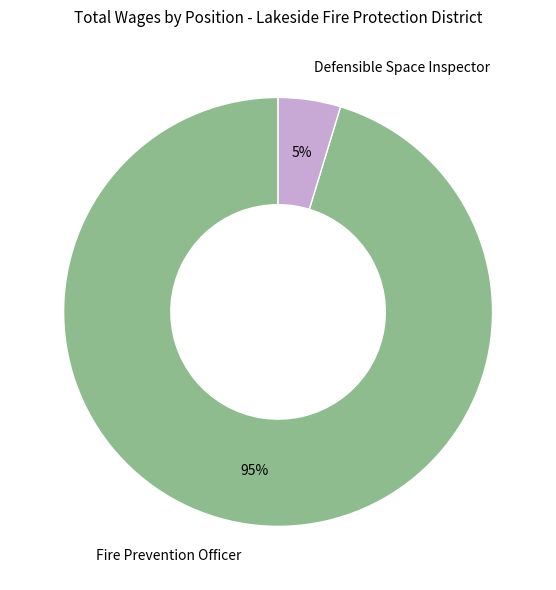

How many slices are in this pie chart?

2